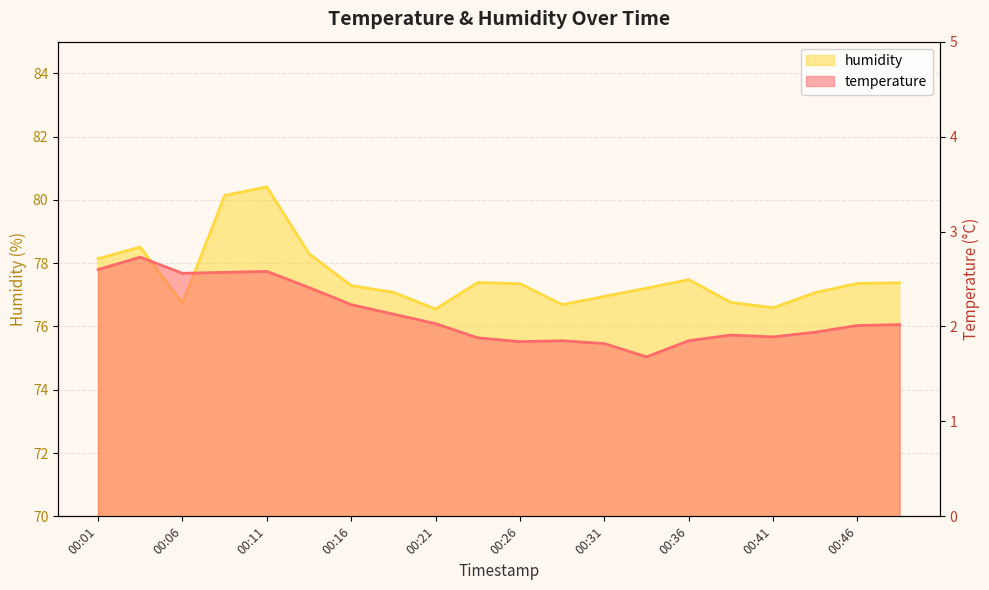

How many values in the humidity series exceed 77?

14